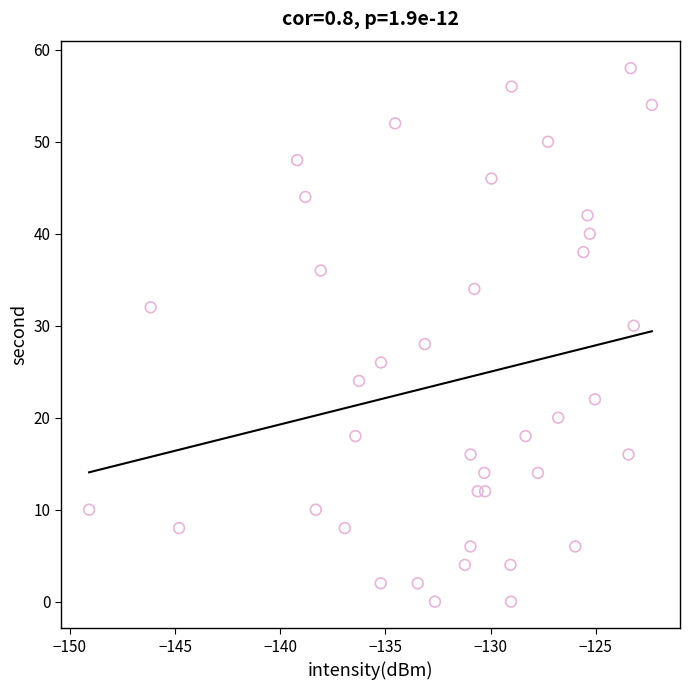

What is the range of Y values (max minus min)?

58